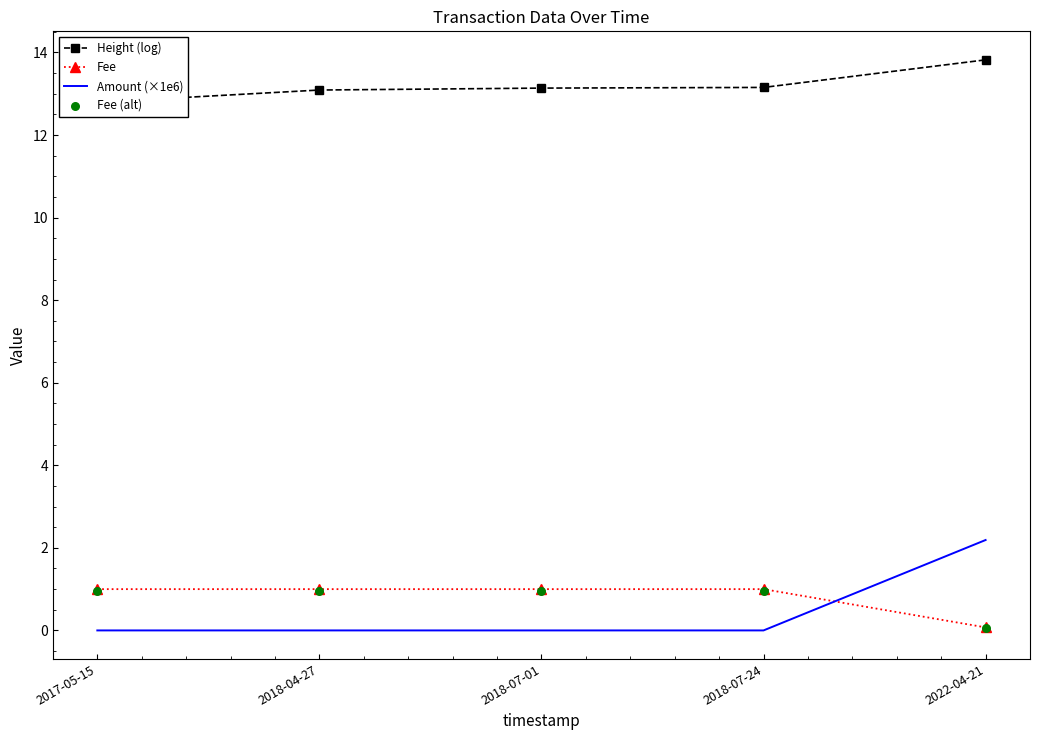

Which series has the largest Y range (max minus min)?

Amount (×1e6)